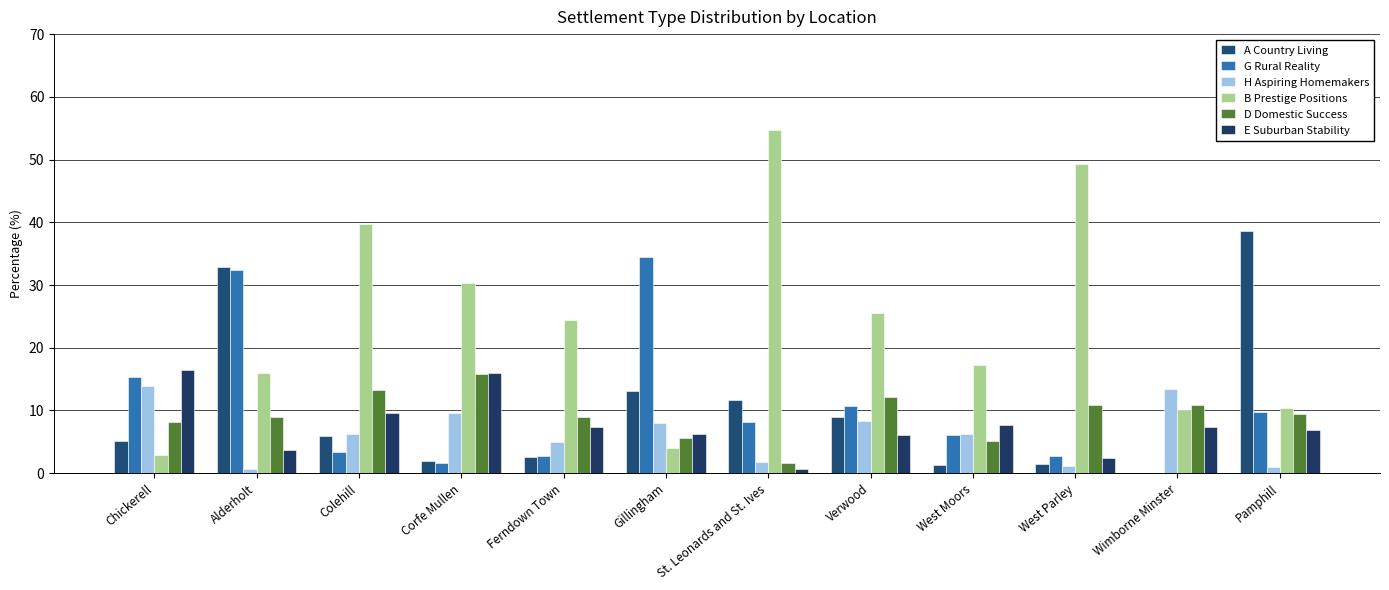

What is the maximum value for B Prestige Positions?

54.8